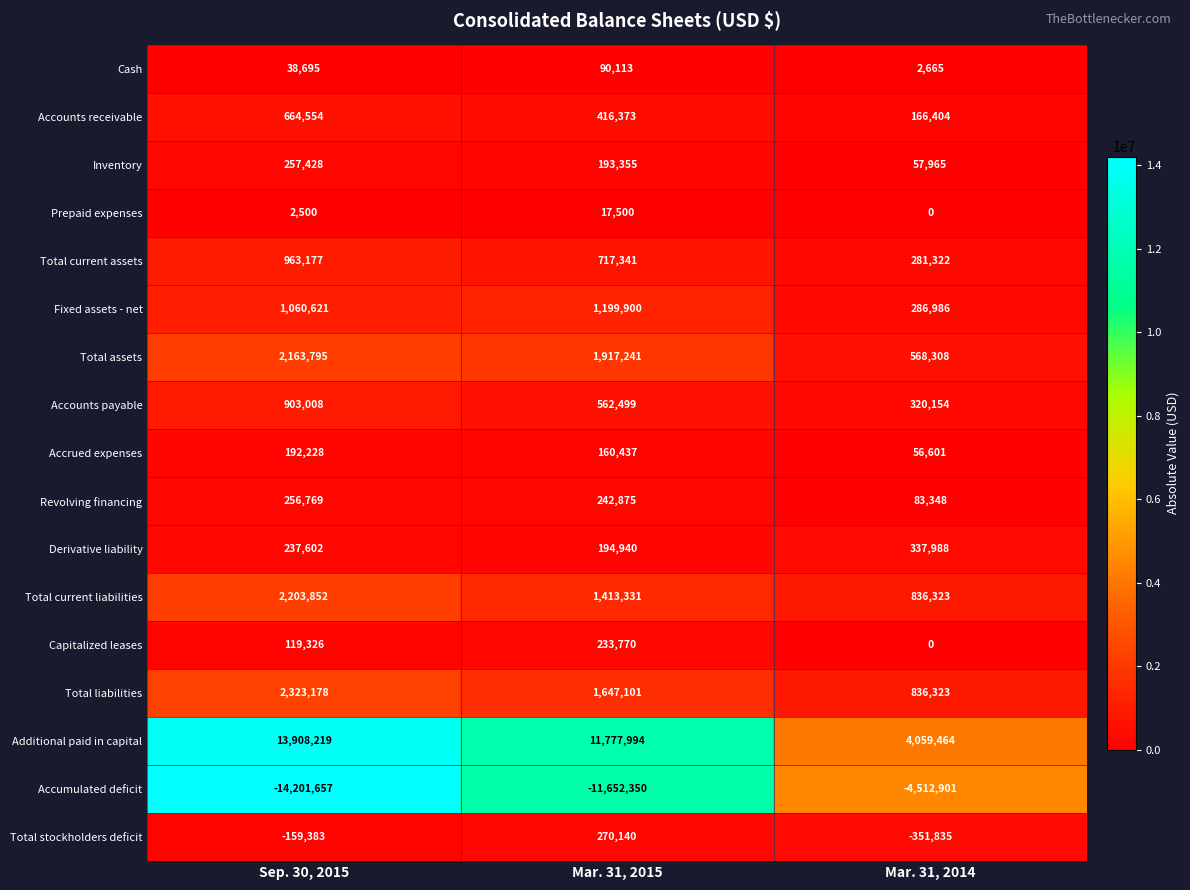

What is the average value of the Fixed assets - net series?

849169